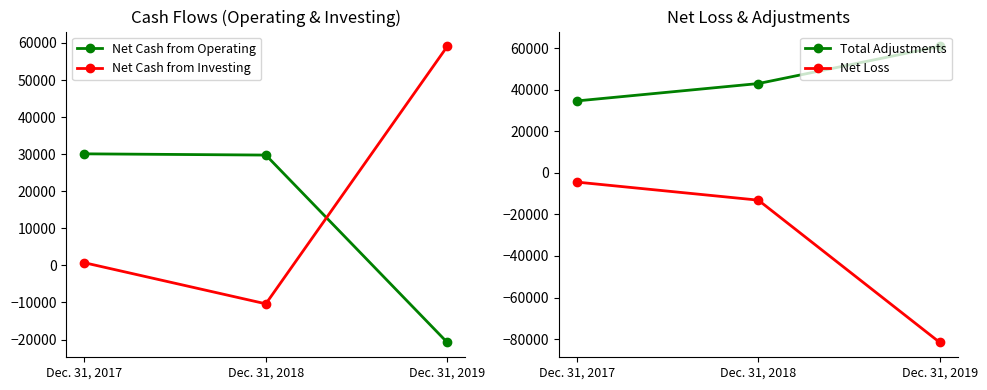

Reading right to left, list all the values displayed in this chart.

Net Cash from Operating: Dec. 31, 2019=-20800	Dec. 31, 2018=29757	Dec. 31, 2017=30091
Net Cash from Investing: Dec. 31, 2019=59086	Dec. 31, 2018=-10374	Dec. 31, 2017=715
Total Adjustments: Dec. 31, 2019=60808	Dec. 31, 2018=42917	Dec. 31, 2017=34564
Net Loss: Dec. 31, 2019=-81608	Dec. 31, 2018=-13160	Dec. 31, 2017=-4473